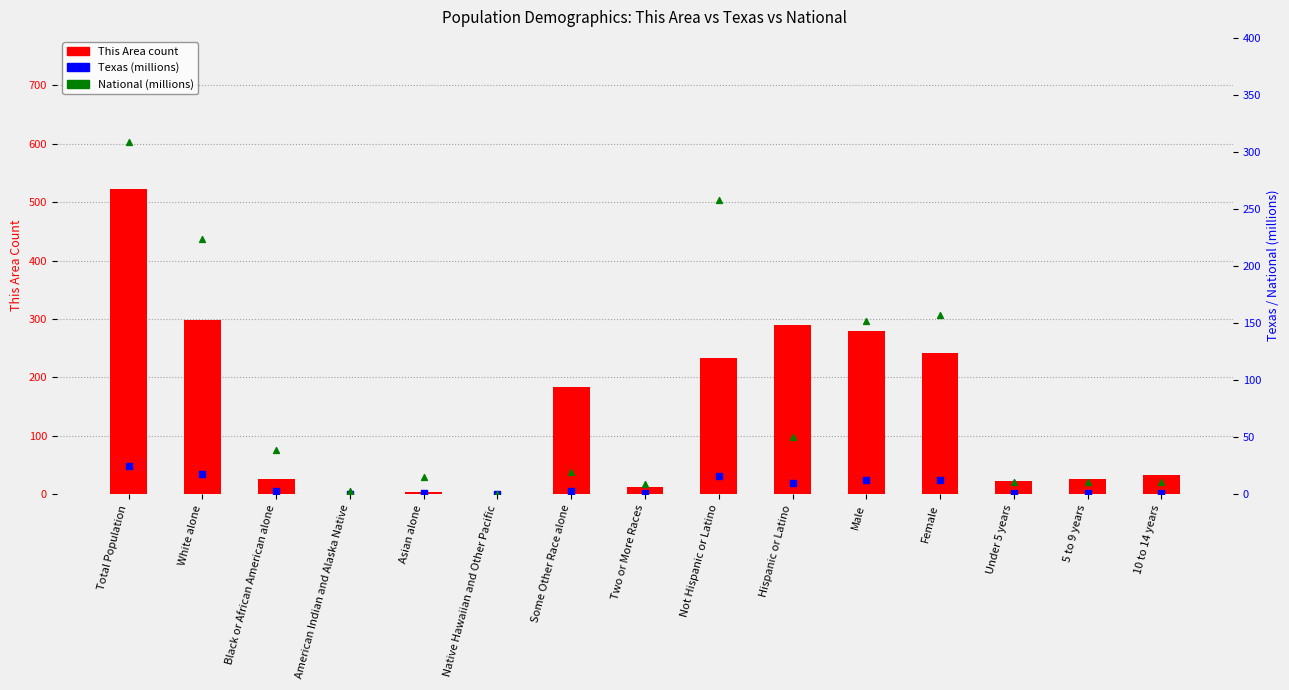

What are all the series names shown in the legend?

This Area count, Texas (millions), National (millions)